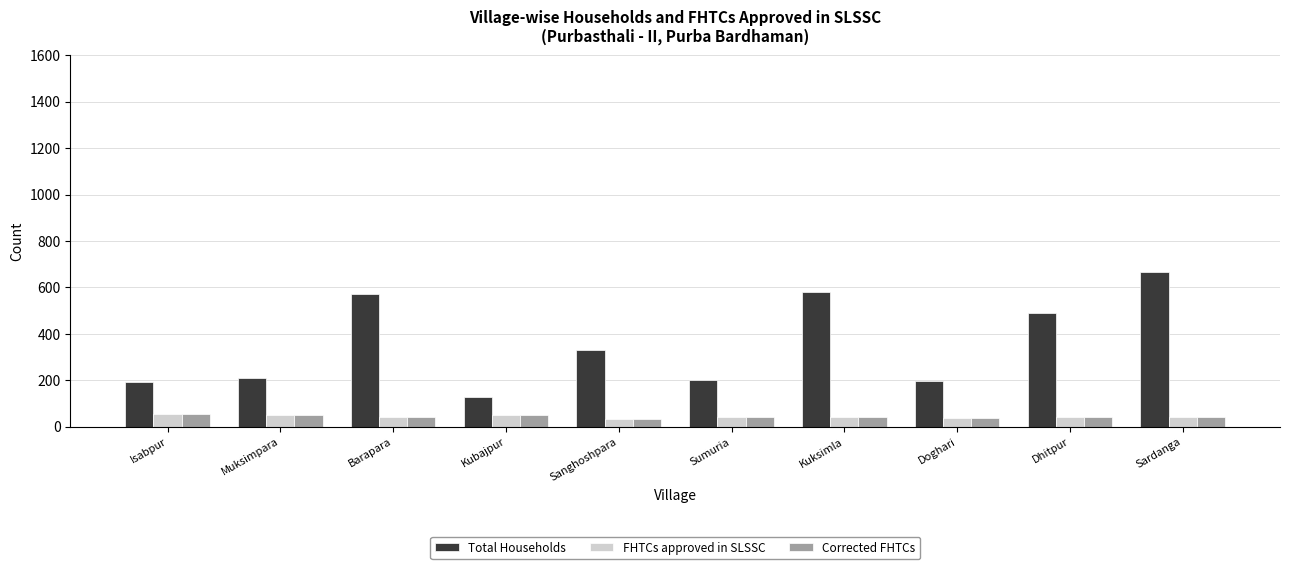

At which category is the sum across all series the highest?

Sardanga